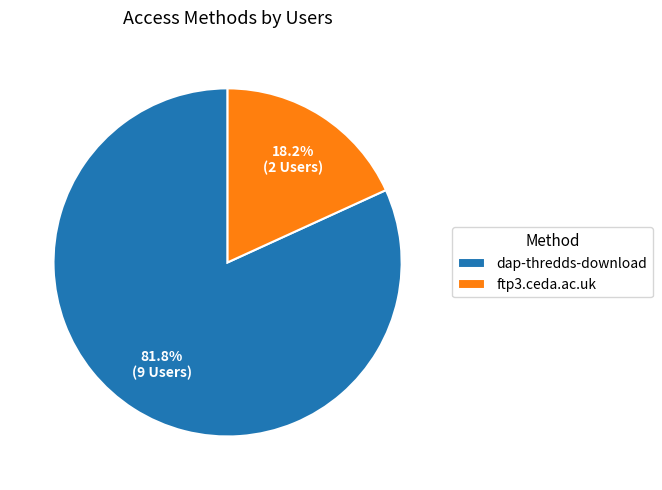

True or false: ftp3.ceda.ac.uk accounts for 18% of the total.

True